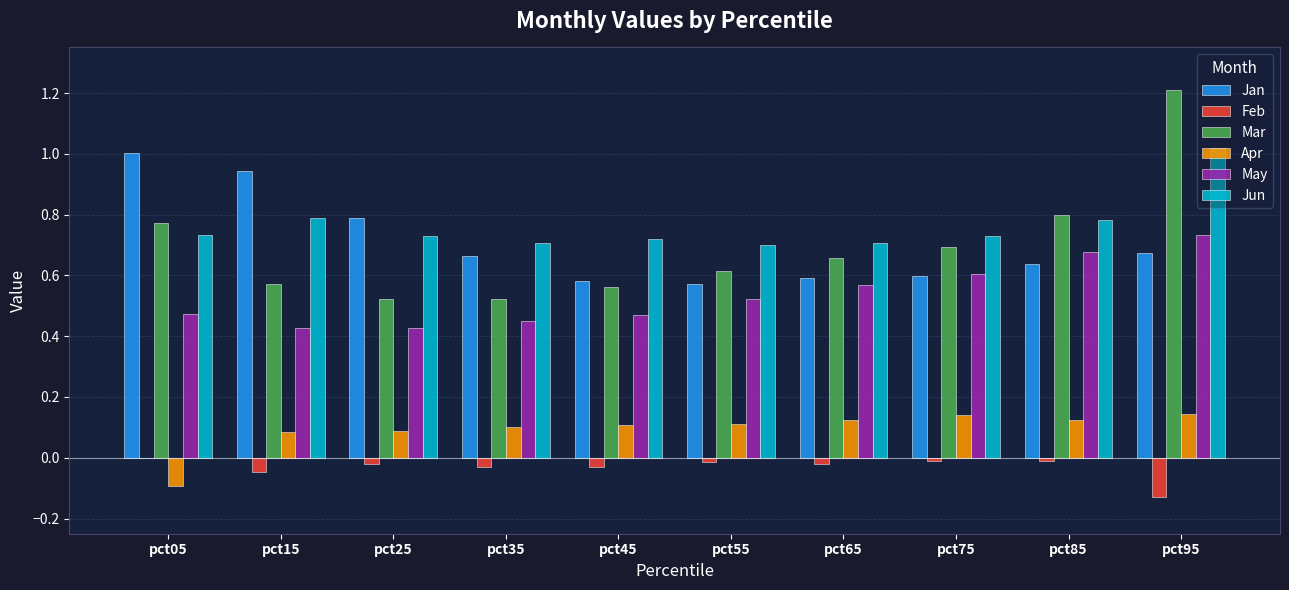

The value of Jun at pct45 is 0.7. True or false?

True